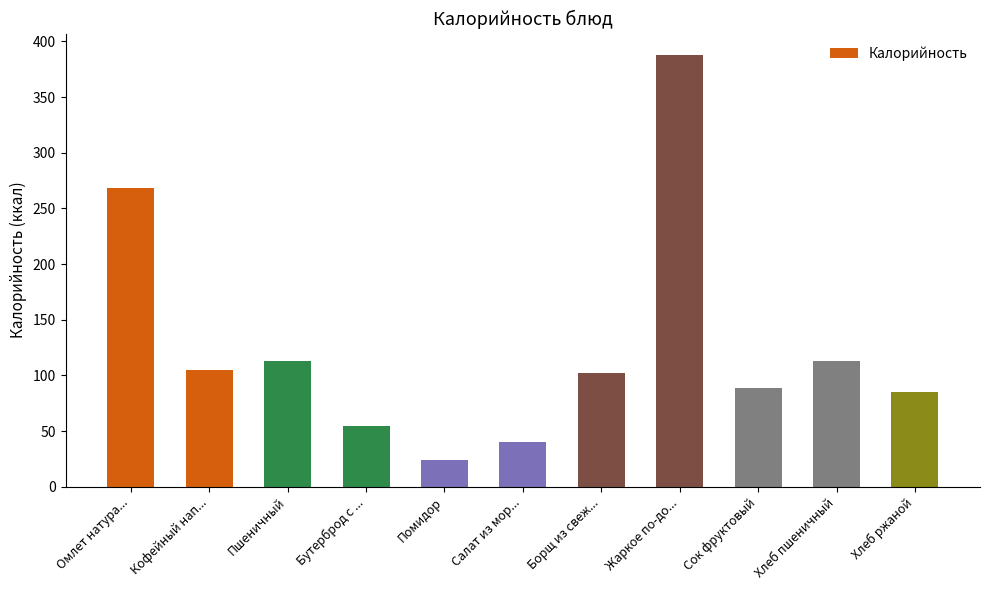

What is the average value?

125.7